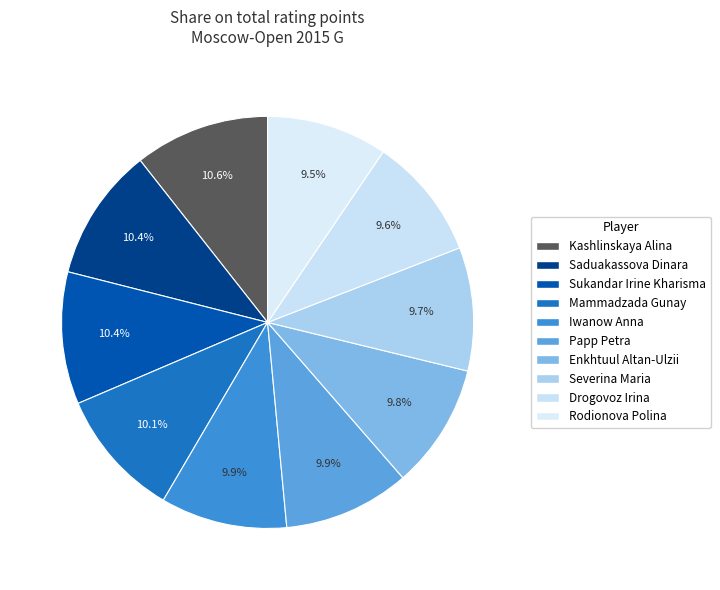

To the nearest percent, what is the average slice percentage?

10%